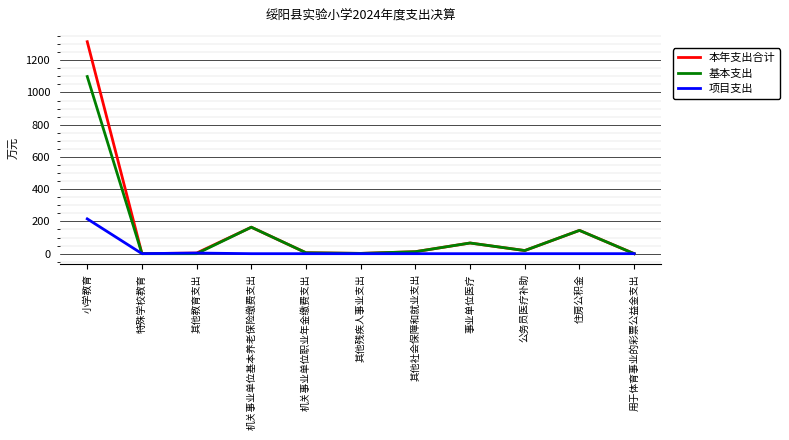

Which series has the widest spread of values?

本年支出合计